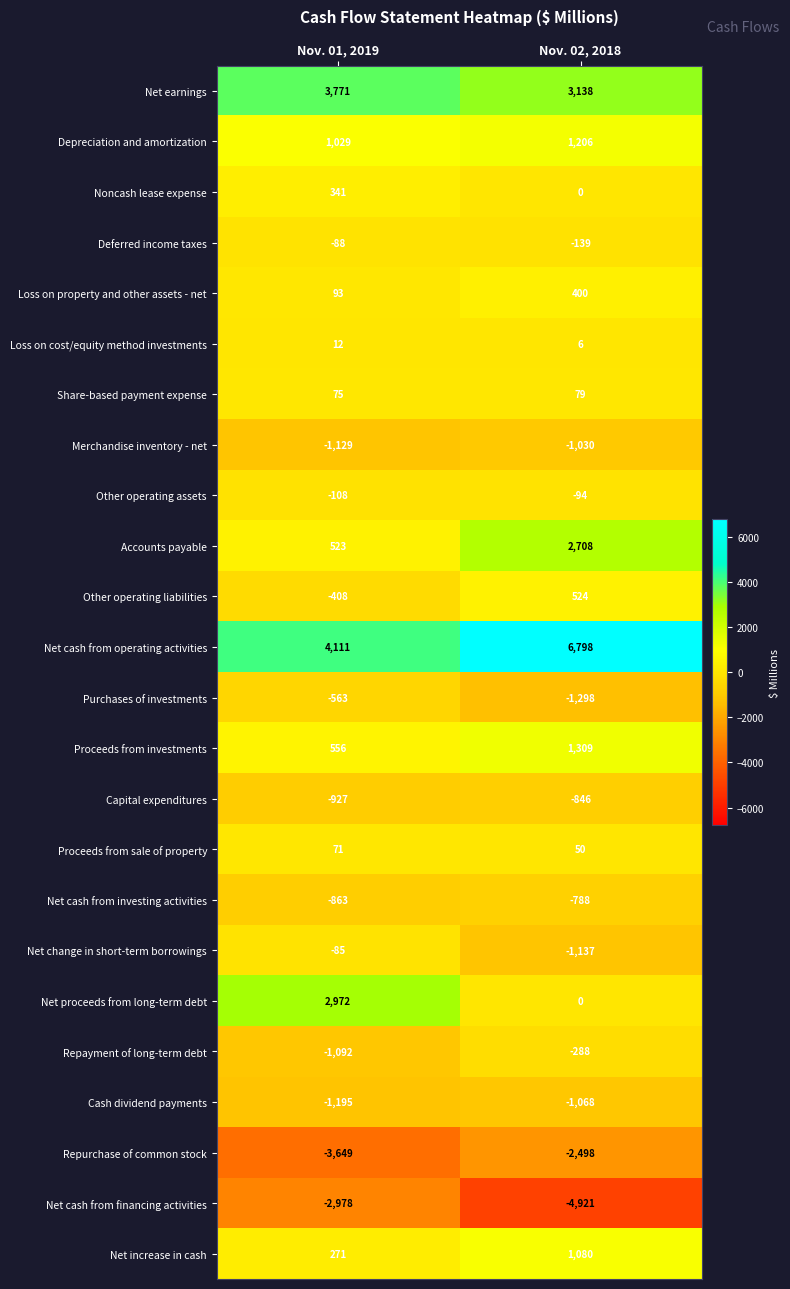

Between Nov. 01, 2019 and Nov. 02, 2018, which series saw the biggest shift?

Net proceeds from long-term debt